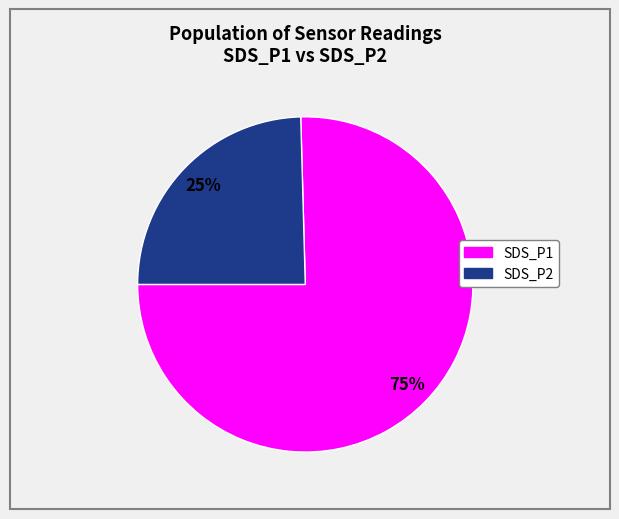

Is it true that SDS_P1 is 63% of the pie?

False